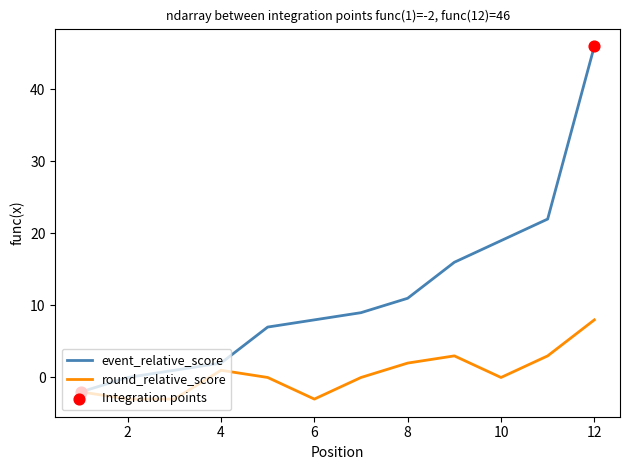

Which series has the largest total across all categories?

event_relative_score